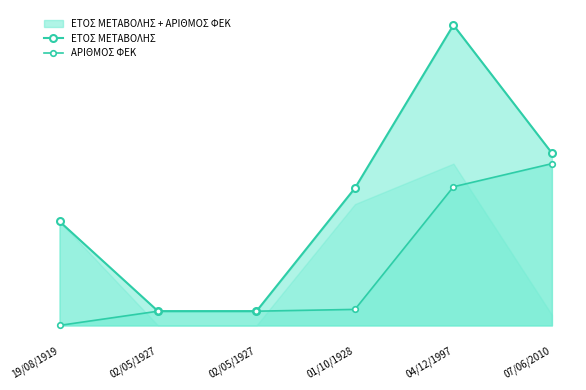

The ΑΡΙΘΜΟΣ ΦΕΚ series shows 8.8 at 02/05/1927. True or false?

True